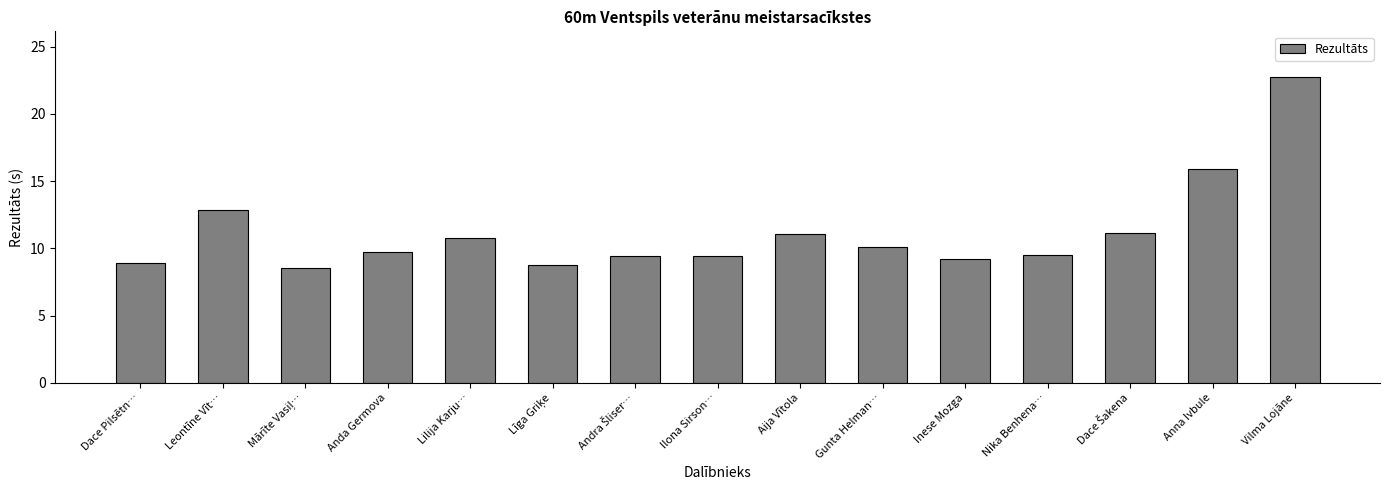

Is it true that the value at Anna Ivbule is 22.4?

False